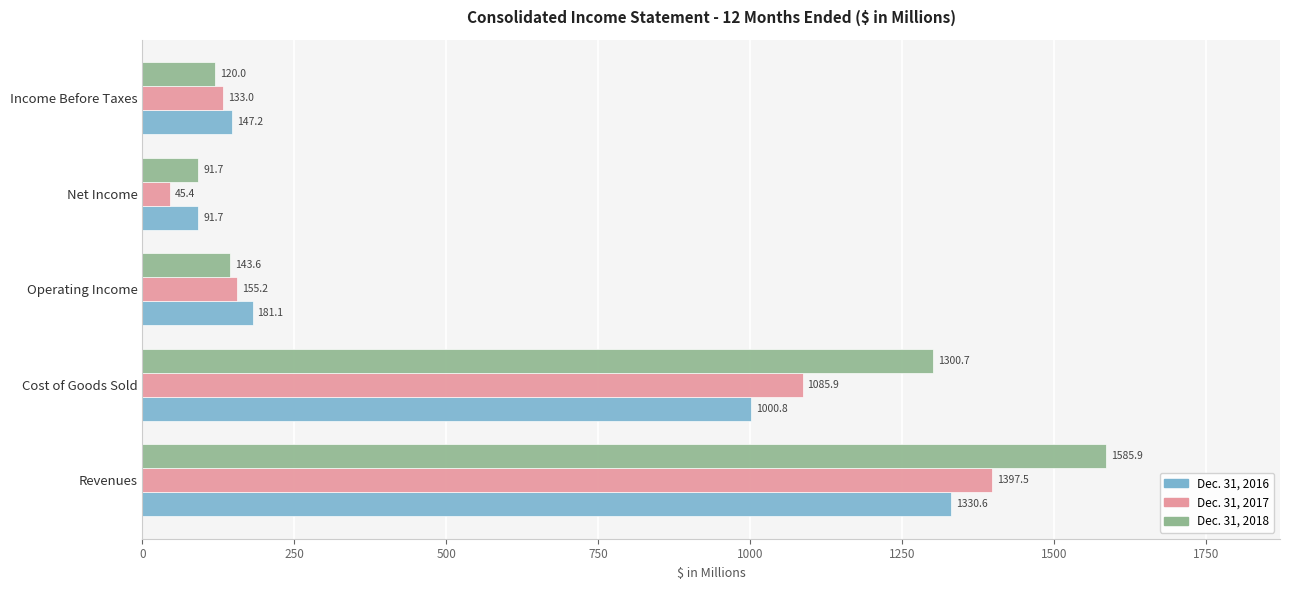

What is the greatest value displayed?

1585.9